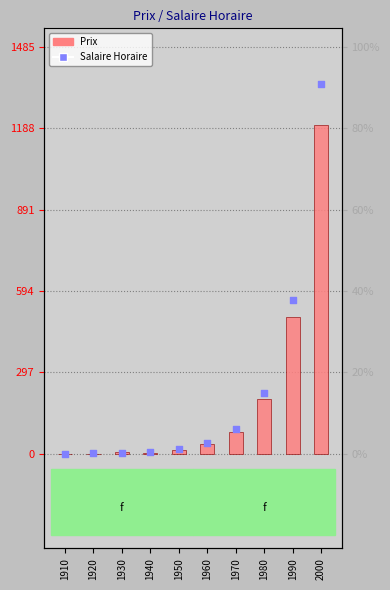

Is the value of Salaire Horaire at 1930 greater than the value of Prix at 2000?

No